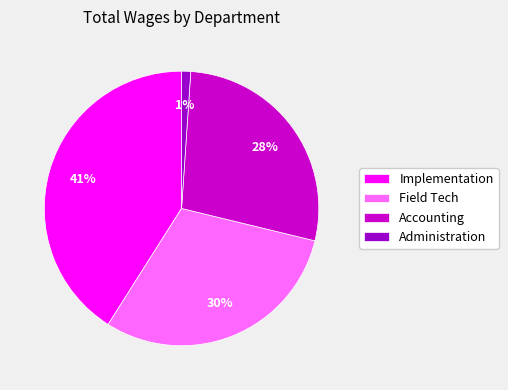

Count the number of slices in the pie.

4